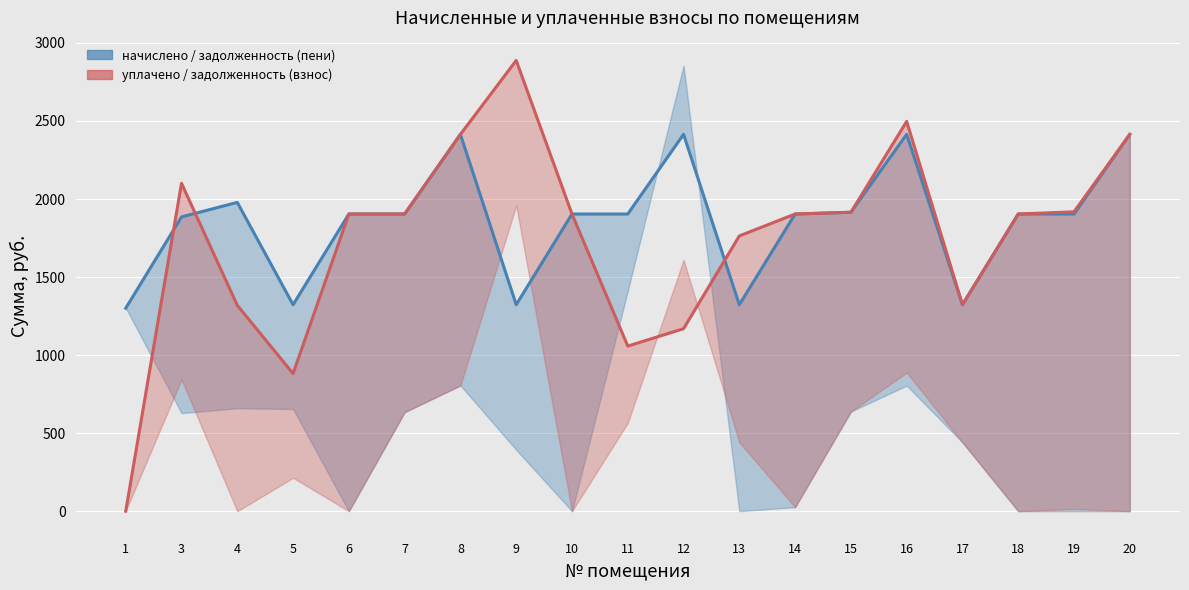

How many values in the уплачено series are below 1903?

7